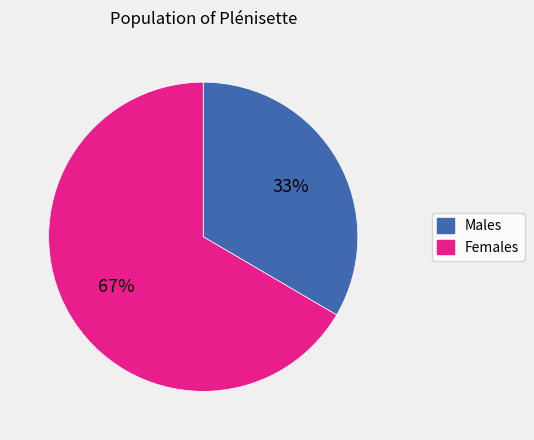

The Males slice represents 42% of the pie. True or false?

False